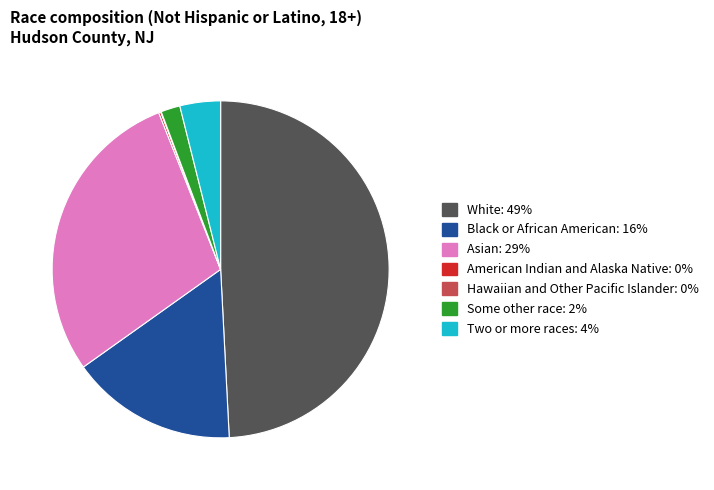

Approximately how many times larger is the value at White compared to Asian?

1.7